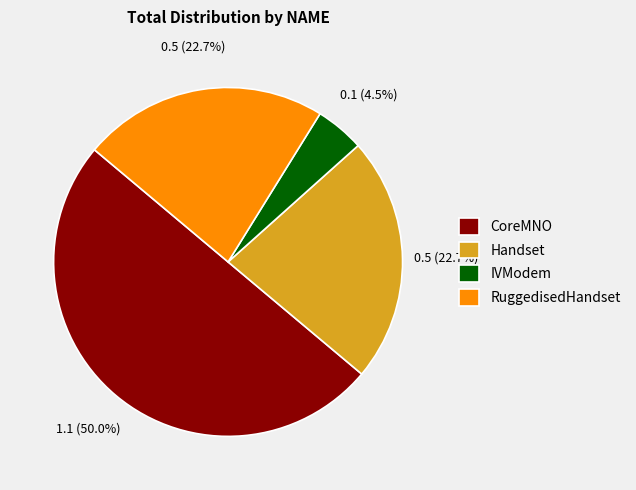

Which slice is the largest?

CoreMNO